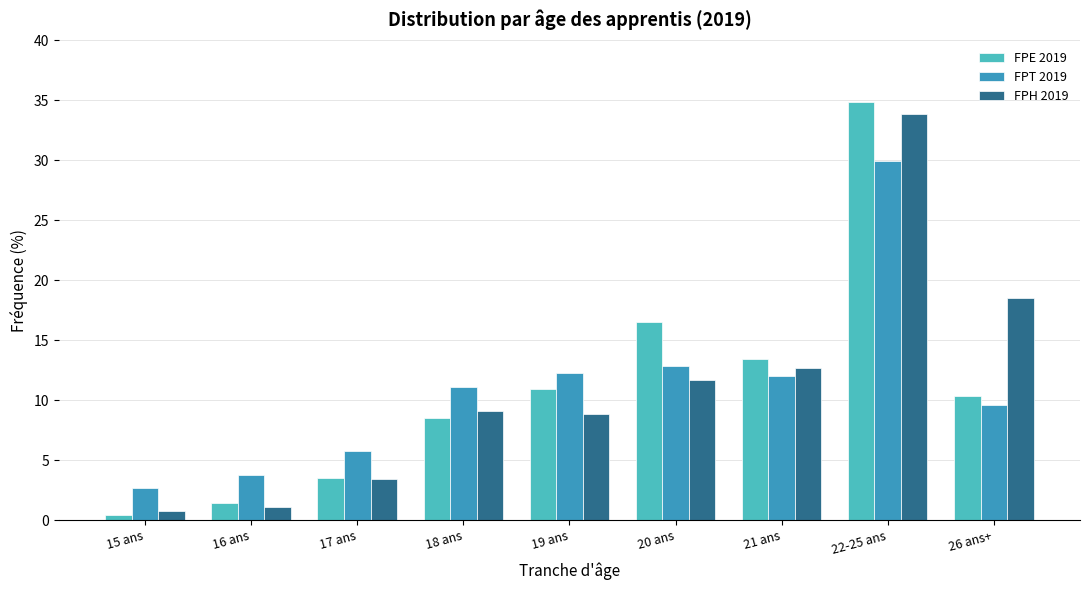

Reading left to right, extract all data points from this chart.

FPE 2019: 0.4	1.5	3.5	8.5	10.9	16.6	13.4	34.9	10.3
FPT 2019: 2.7	3.7	5.7	11.1	12.2	12.9	12.1	29.9	9.6
FPH 2019: 0.8	1.1	3.4	9.1	8.9	11.7	12.7	33.8	18.5